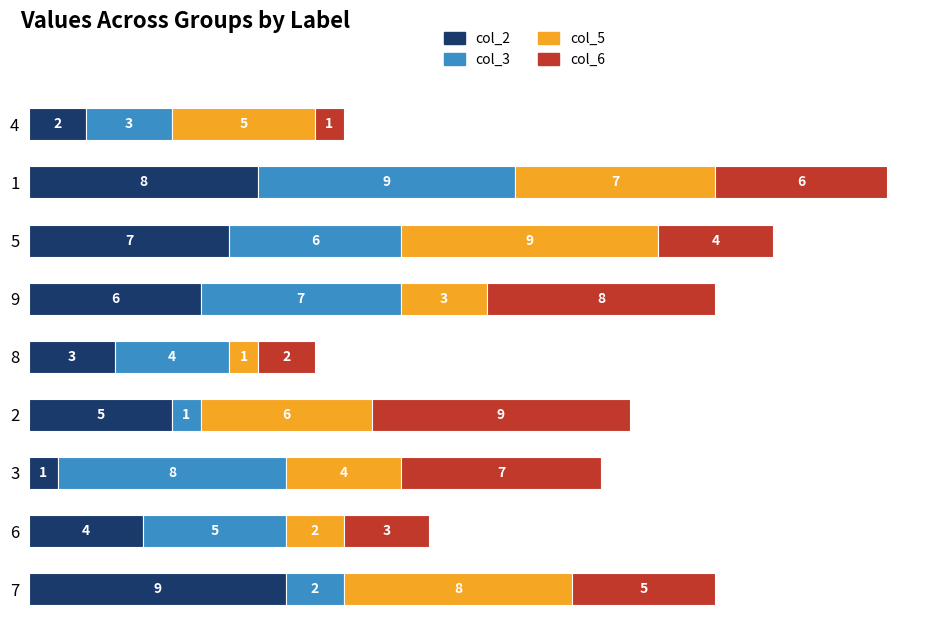

What is the sum of all col_2 values?

45